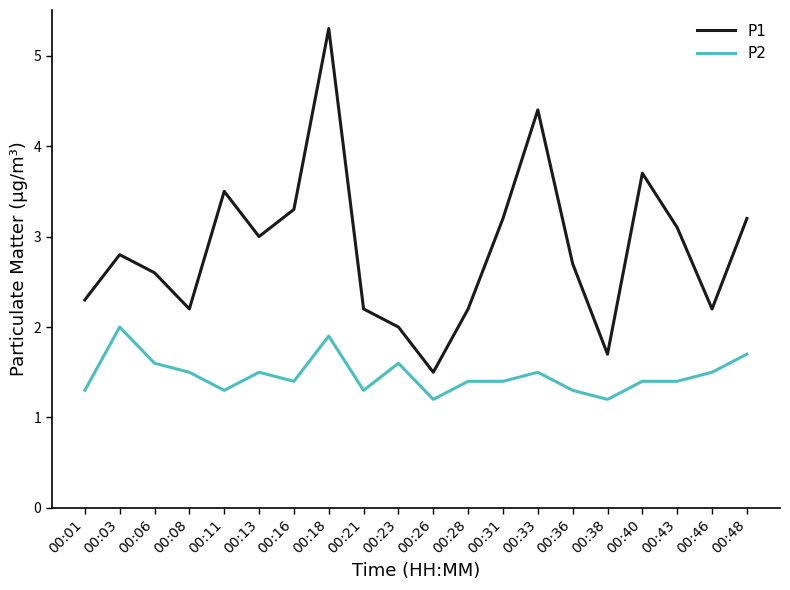

At which category is the sum across all series the highest?

00:18